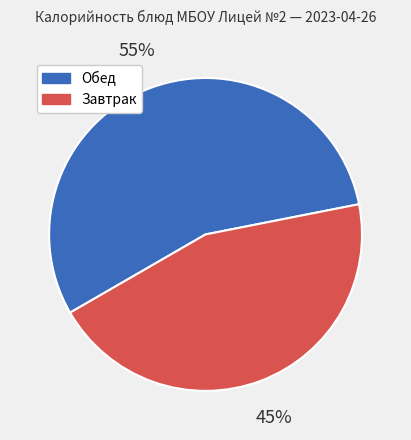

Is there any slice that represents more than half of the pie?

Yes